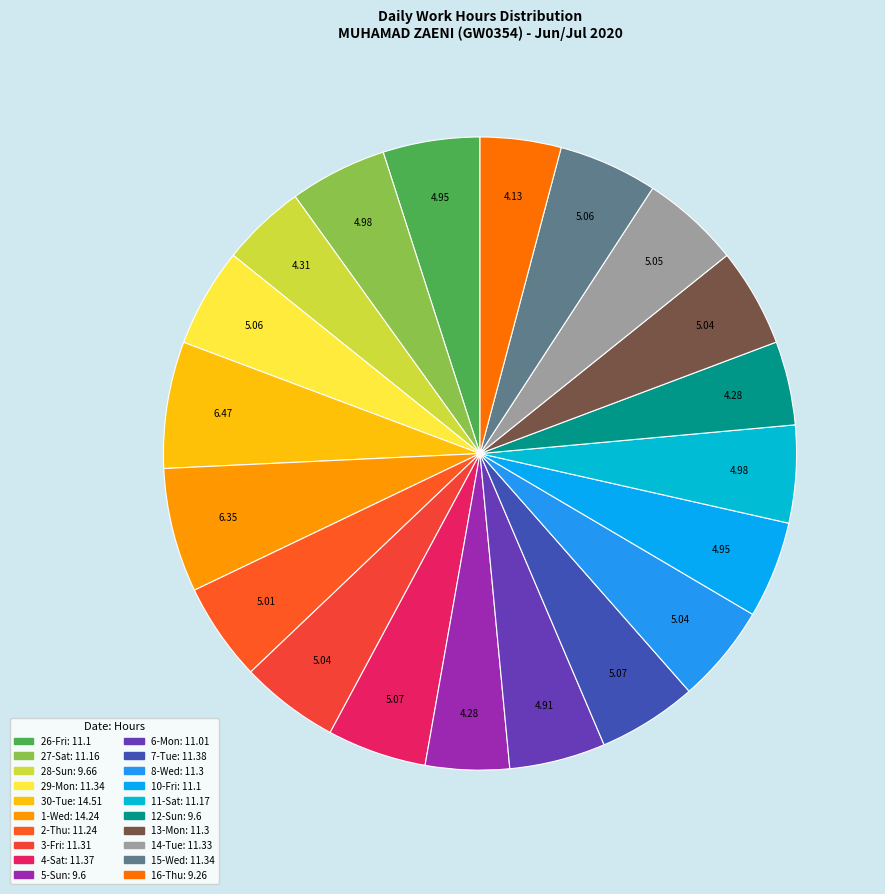

To the nearest percent, what is the combined percentage of 16-Thu and 29-Mon?

9%